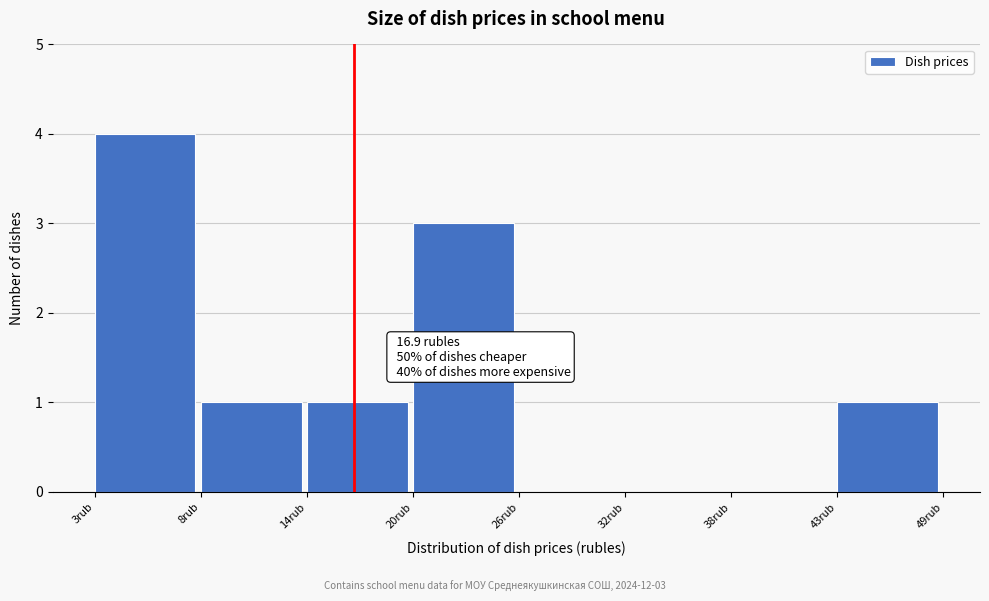

Which range on the x-axis has the tallest bar?

3 to 8